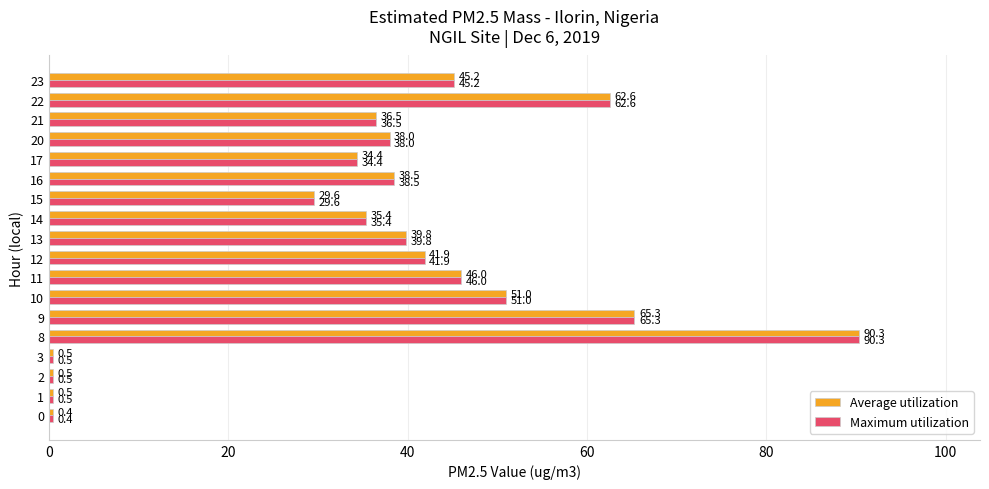

The value of Average utilization at 13 is 39.8. True or false?

True